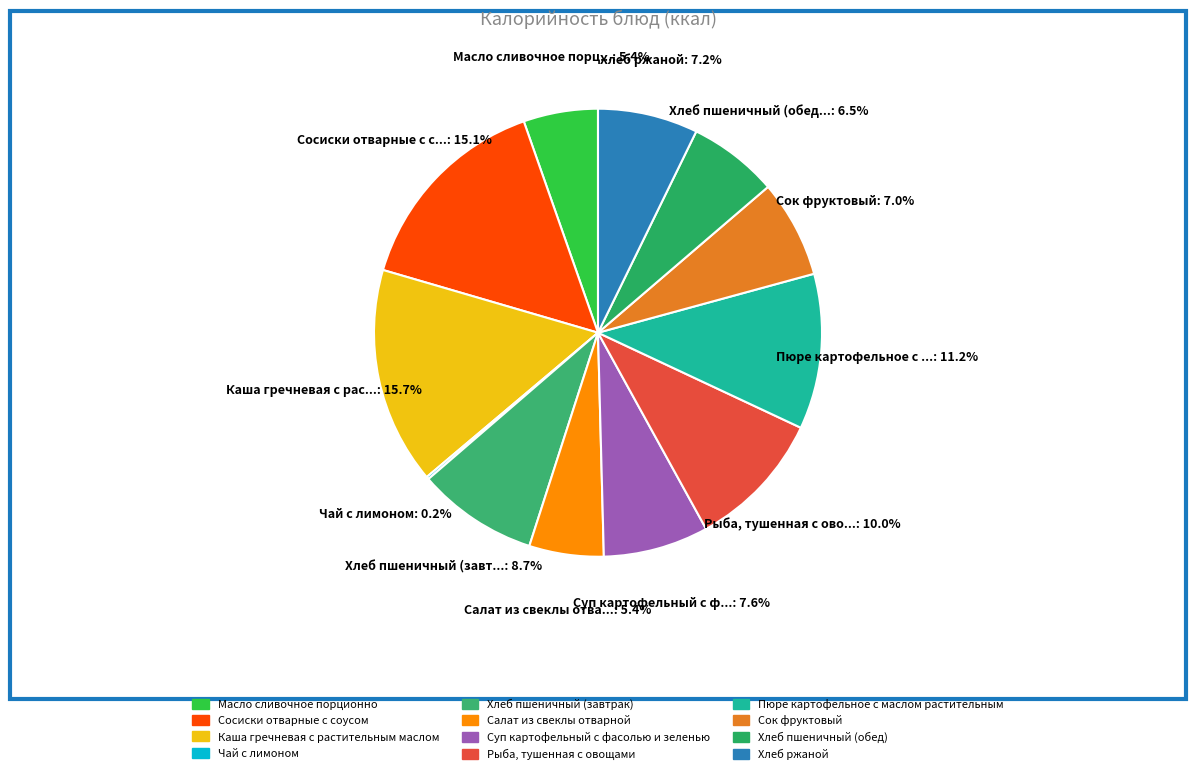

Does any single category account for the majority?

No